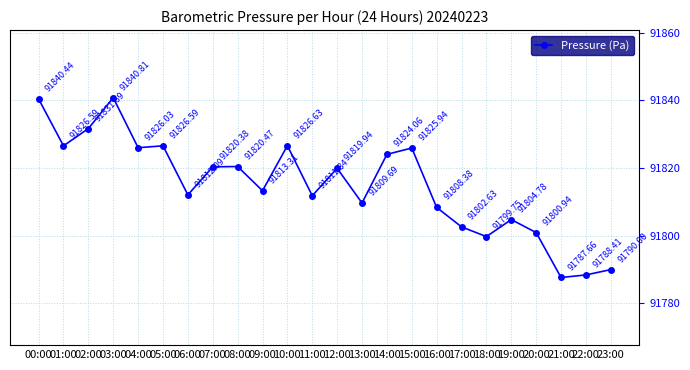

What is the label of the 10th point from the right?

14:00